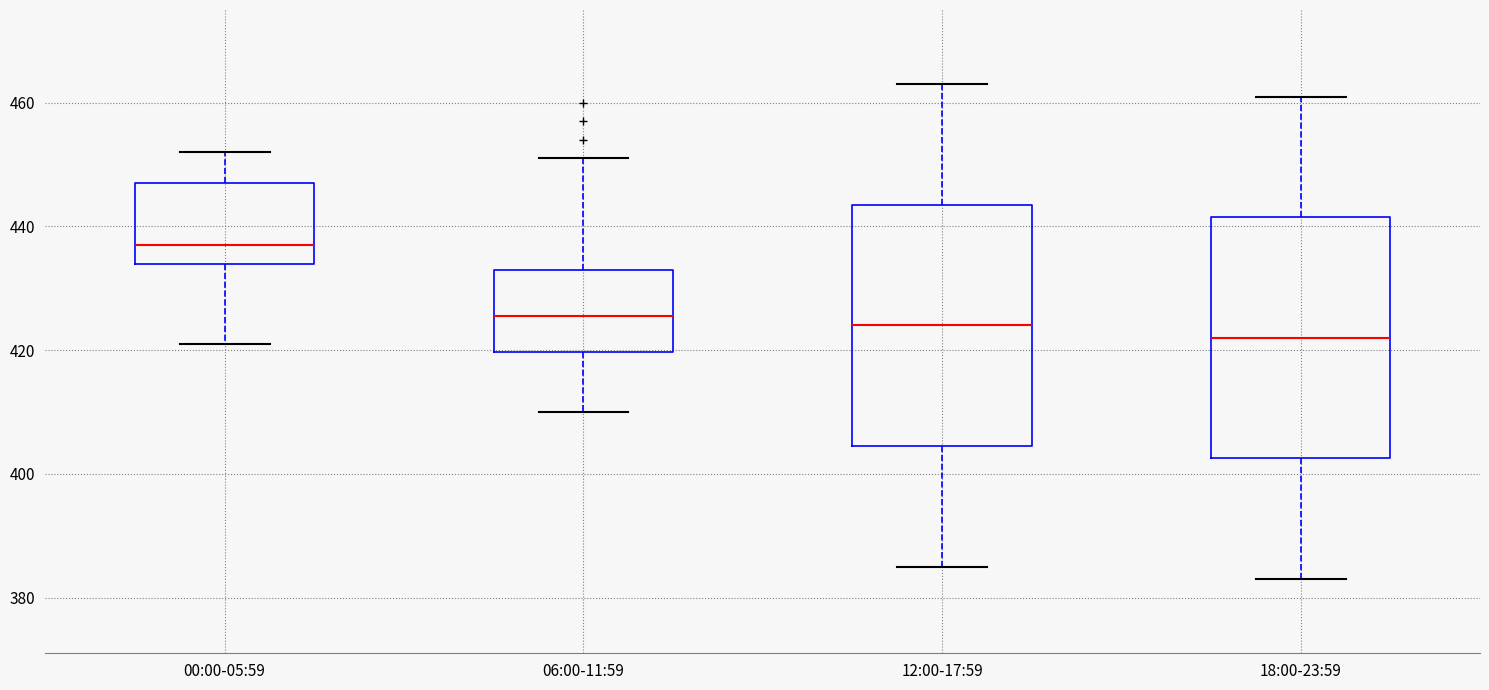

Reading left to right, transcribe this box plot: for each box, give where its median line is, the range the box spans, and where its two whiskers end, as read against the y-axis. The values are not printed on the chart, so give them approximately, as read against the axis.

00:00-05:59: median 438, box 434 to 448, whiskers 422 to 452
06:00-11:59: median 426, box 420 to 434, whiskers 410 to 452
12:00-17:59: median 424, box 404 to 444, whiskers 386 to 464
18:00-23:59: median 422, box 402 to 442, whiskers 384 to 462